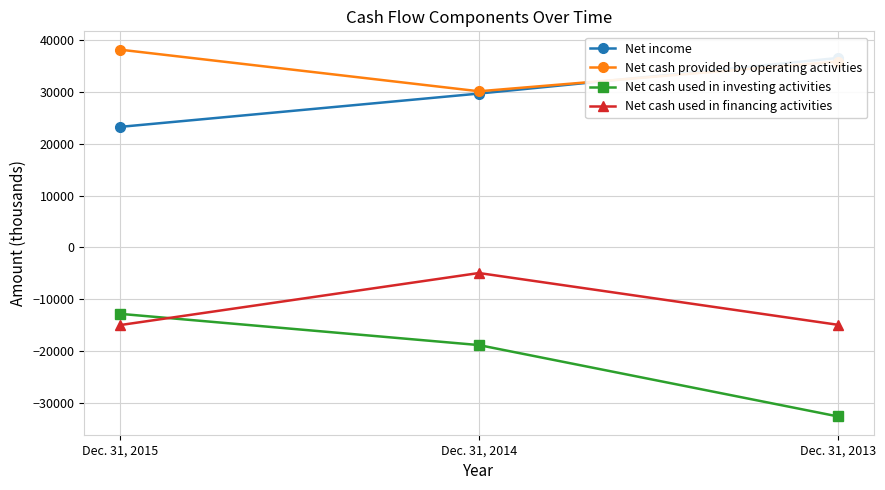

What is the value of the Net cash used in investing activities point at the 3rd from the left?

-32641